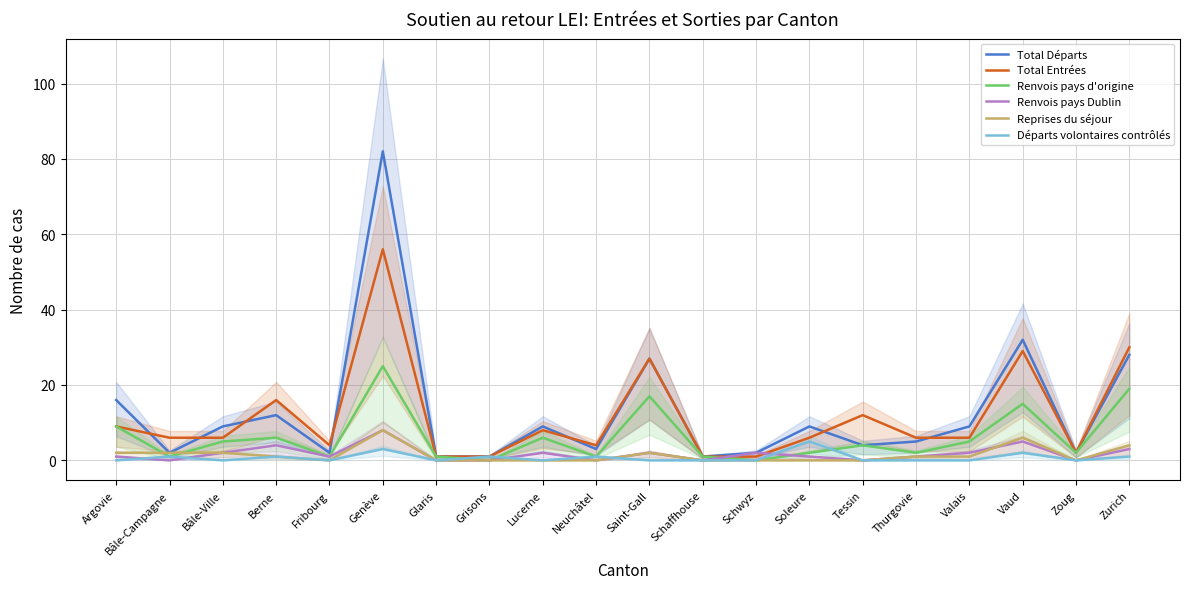

Which series has the widest spread of values?

Total Départs